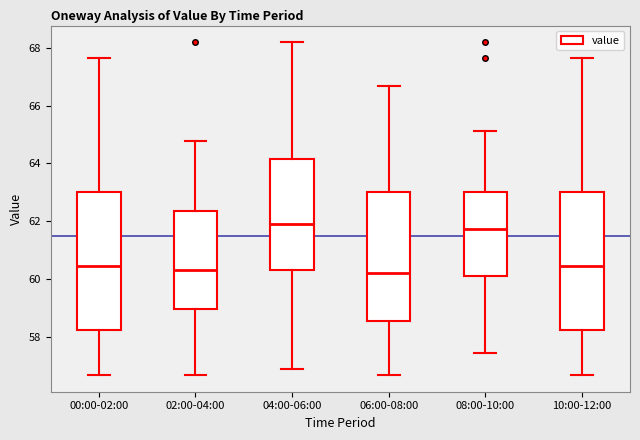

Reading left to right, transcribe this box plot: for each box, give where its median line is, the range the box spans, and where its two whiskers end, as read against the y-axis. The values are not printed on the chart, so give them approximately, as read against the axis.

00:00-02:00: median 60.4, box 58.2 to 63.0, whiskers 56.6 to 67.6
02:00-04:00: median 60.4, box 59.0 to 62.4, whiskers 56.6 to 64.8
04:00-06:00: median 61.8, box 60.4 to 64.2, whiskers 56.8 to 68.2
06:00-08:00: median 60.2, box 58.6 to 63.0, whiskers 56.6 to 66.8
08:00-10:00: median 61.8, box 60.2 to 63.0, whiskers 57.4 to 65.2
10:00-12:00: median 60.4, box 58.2 to 63.0, whiskers 56.6 to 67.6